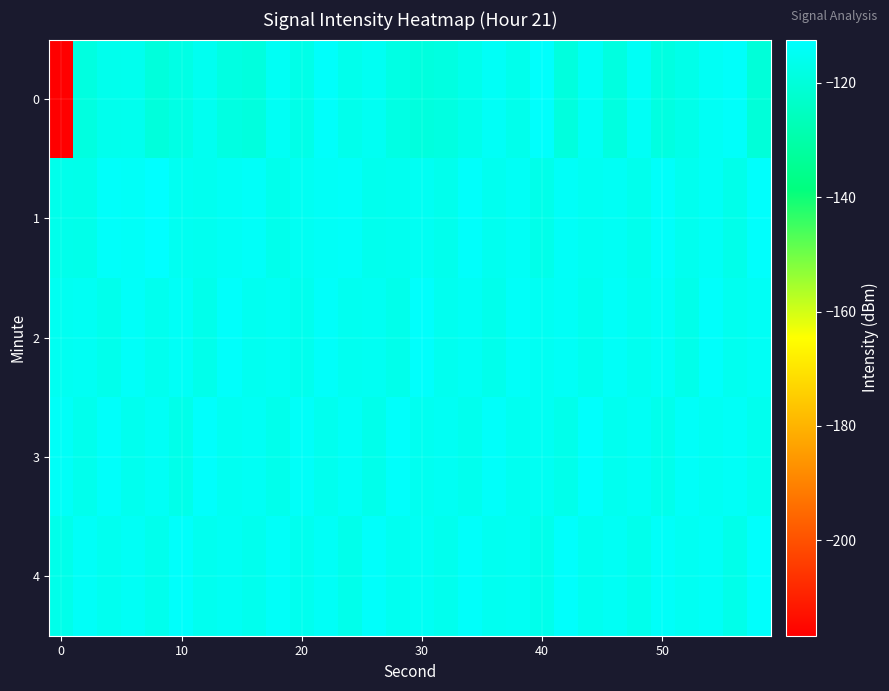

Rank the series by their maximum value, from lowest to highest.

0, 2, 3, 4, 1